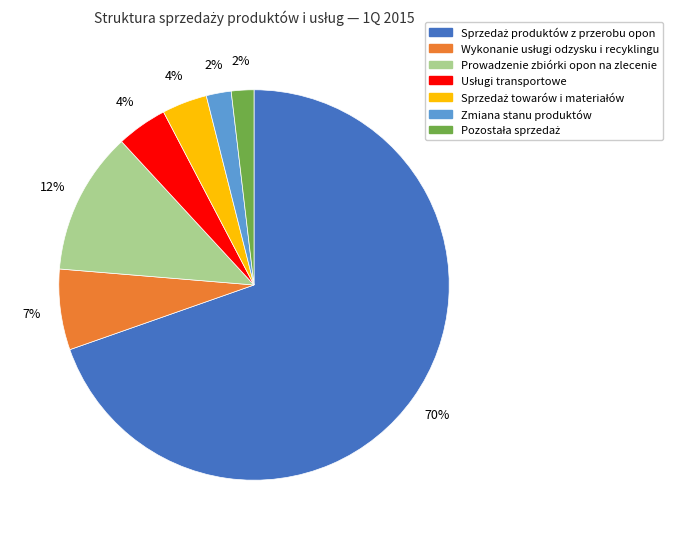

Is there any slice that represents more than half of the pie?

Yes